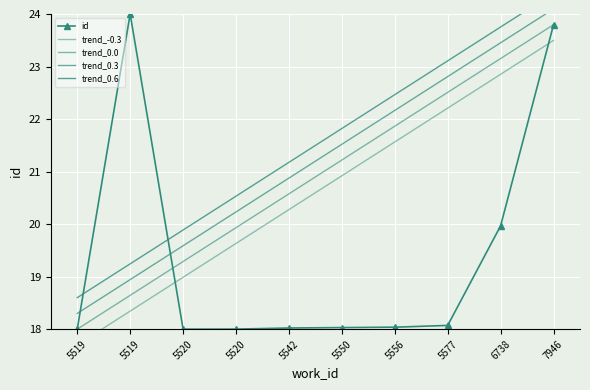

What is the value of the trend_0.0 point at the 5th from the left?

20.6